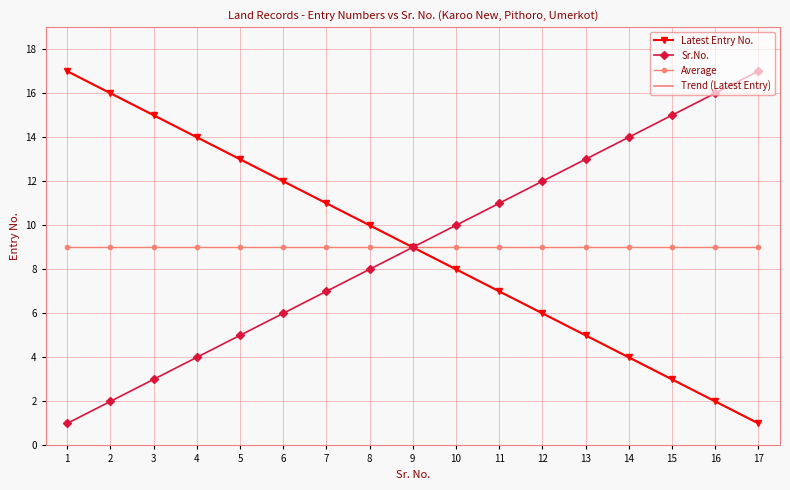

What is the difference between the highest and lowest values at 7?

4.0